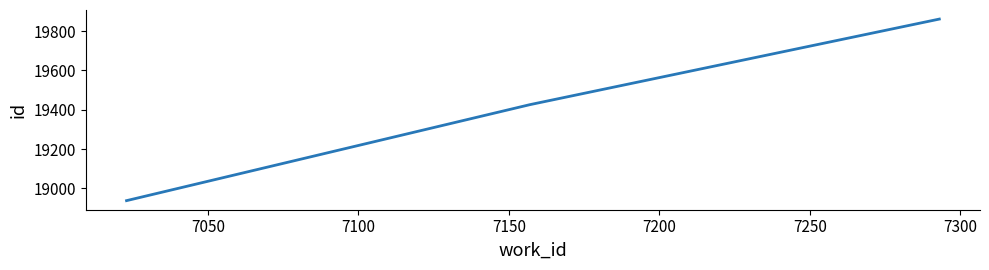

What is the greatest value displayed?

19861